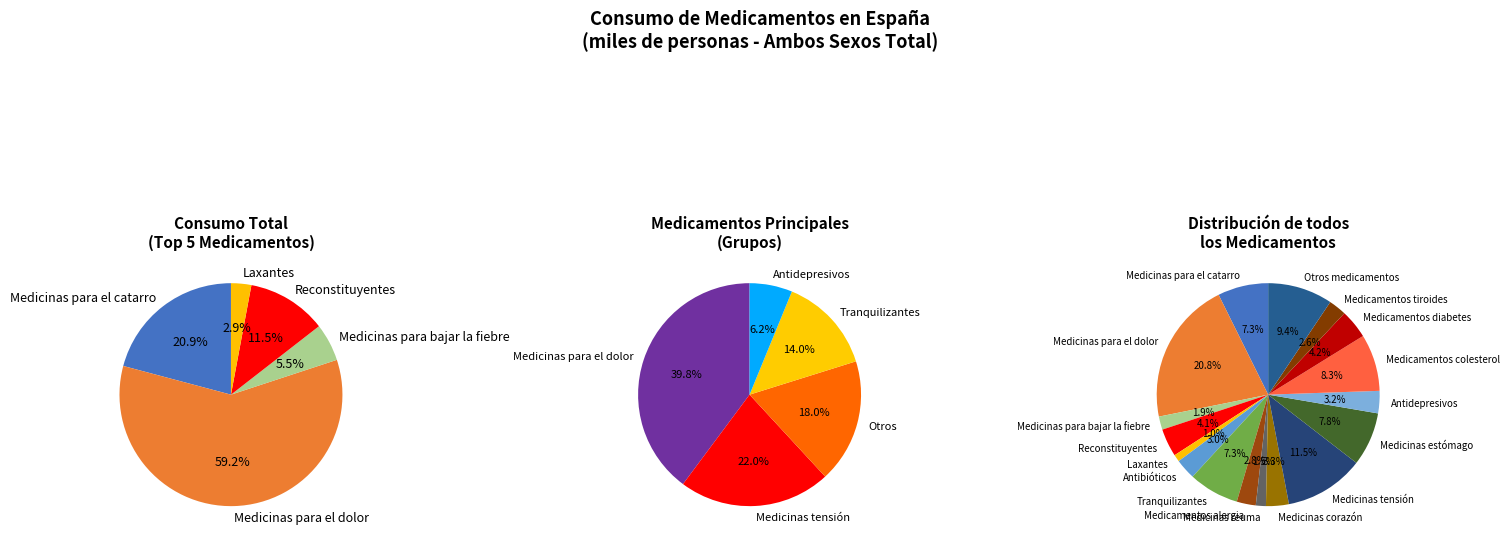

What is the smallest slice in the pie chart?

Laxantes